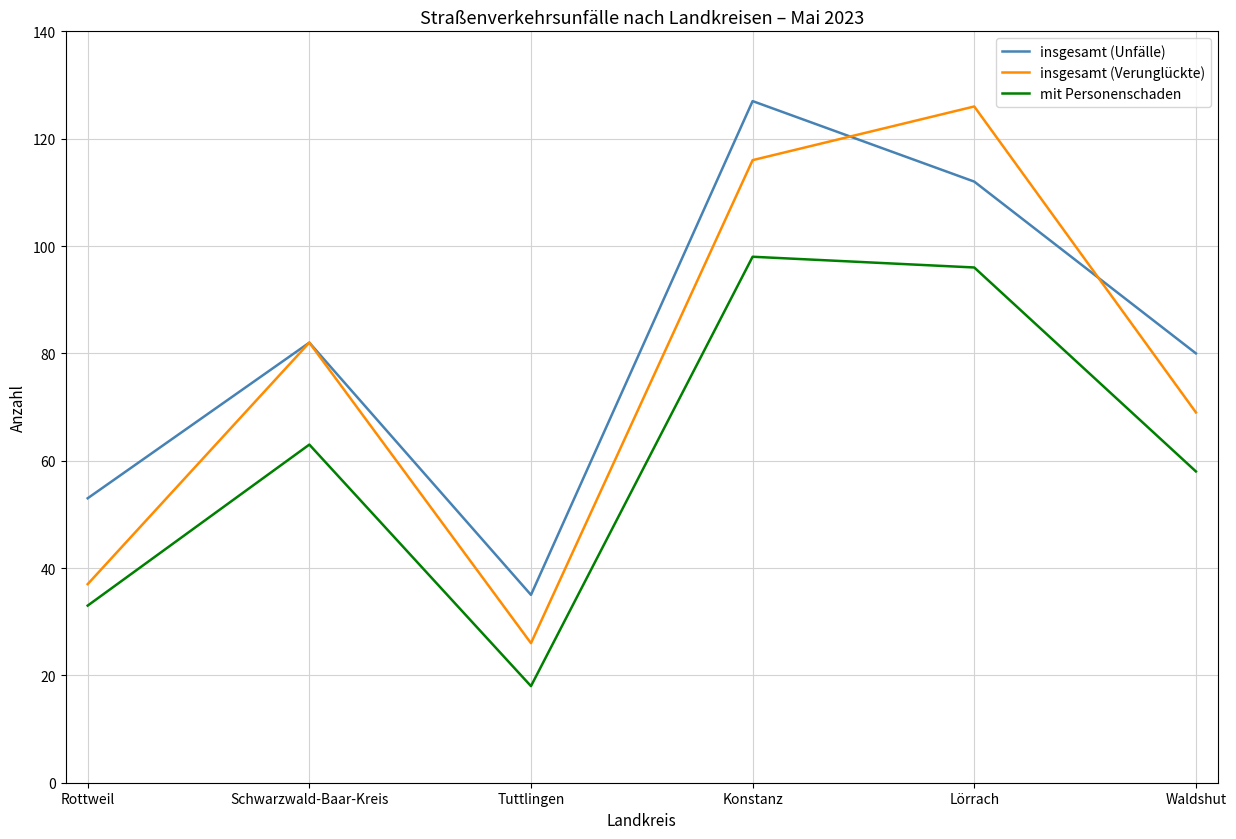

At how many categories does at least one series exceed 21?

6